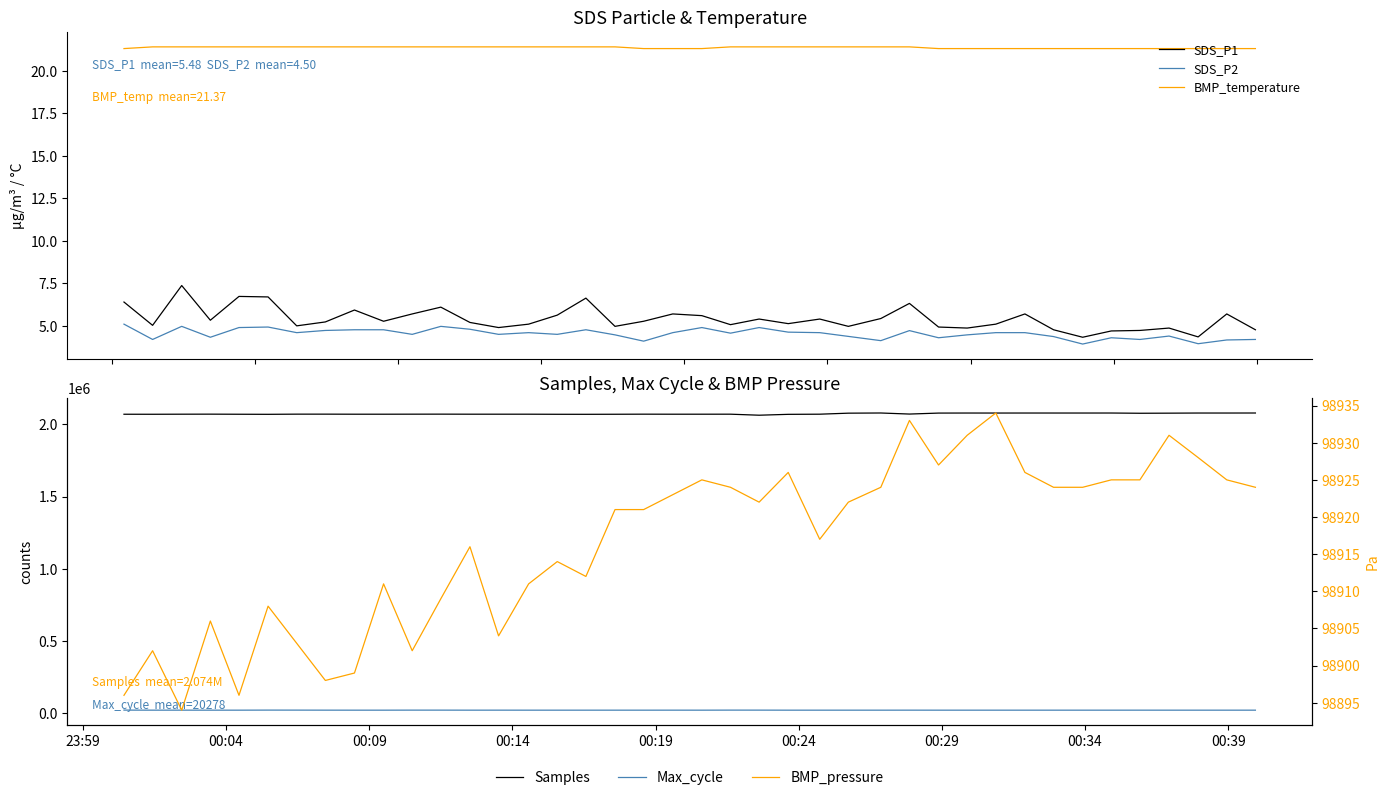

True or false: SDS_P2 and SDS_P1 intersect in this chart.

False